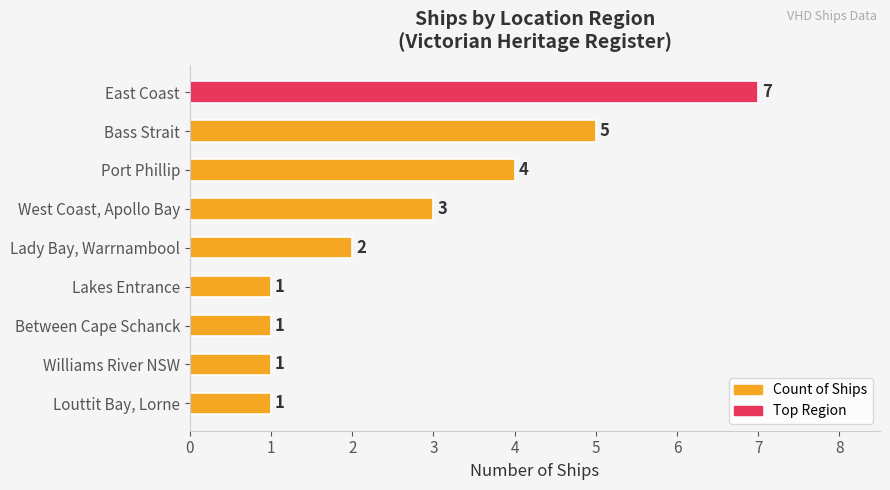

Count the values in the range 1 to 4.

7